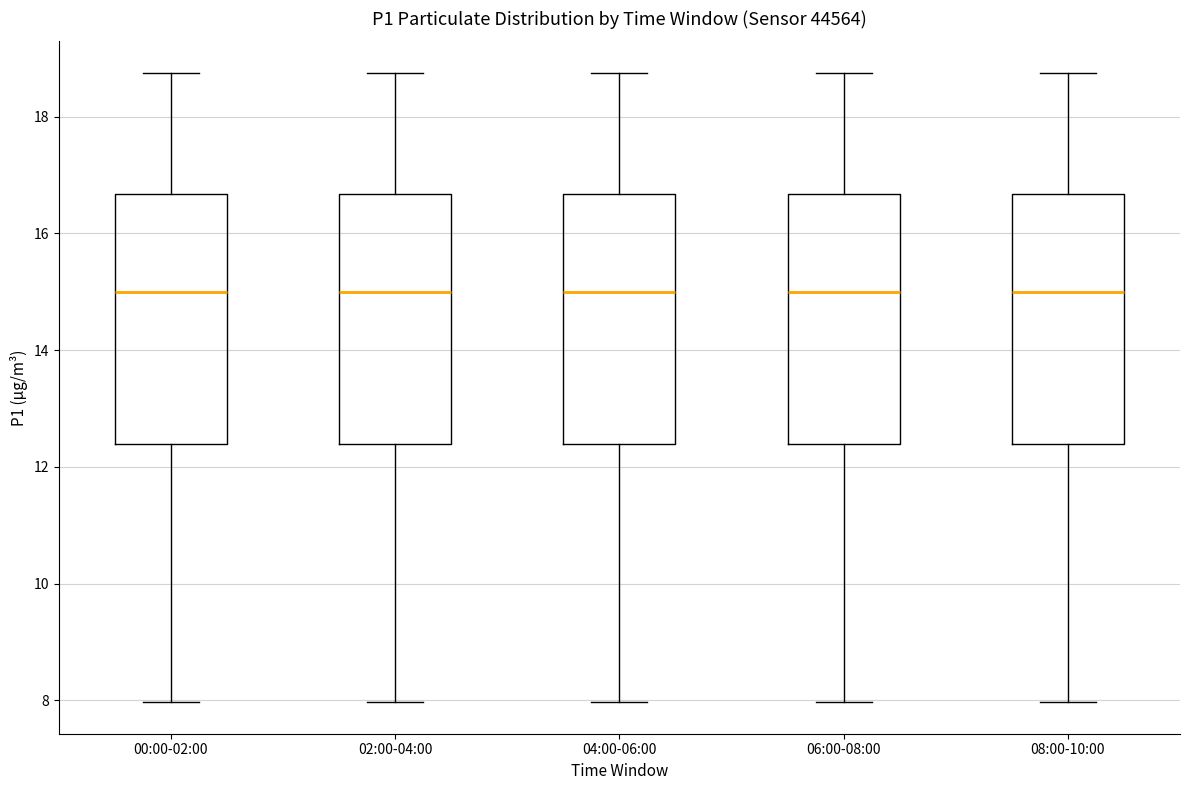

Reading left to right, transcribe this box plot: for each box, give where its median line is, the range the box spans, and where its two whiskers end, as read against the y-axis. The values are not printed on the chart, so give them approximately, as read against the axis.

00:00-02:00: median 15.0, box 12.4 to 16.6, whiskers 8.0 to 18.8
02:00-04:00: median 15.0, box 12.4 to 16.6, whiskers 8.0 to 18.8
04:00-06:00: median 15.0, box 12.4 to 16.6, whiskers 8.0 to 18.8
06:00-08:00: median 15.0, box 12.4 to 16.6, whiskers 8.0 to 18.8
08:00-10:00: median 15.0, box 12.4 to 16.6, whiskers 8.0 to 18.8